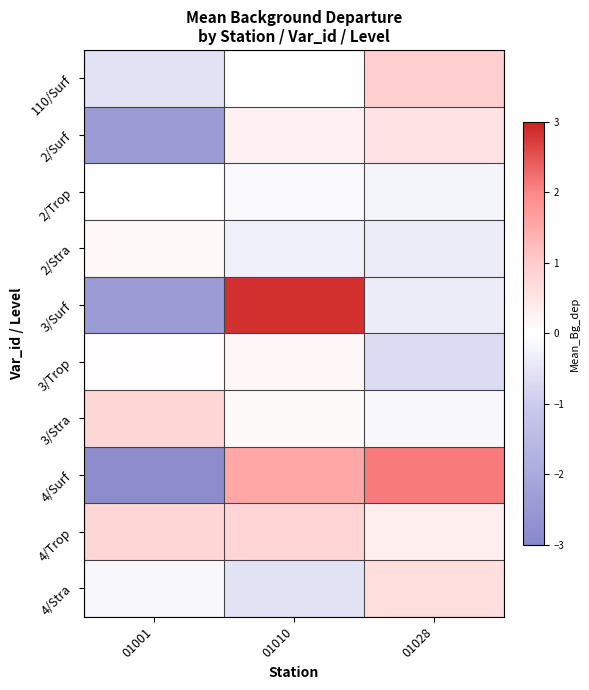

Which series changed the most between 01001 and 01028?

4/Surf